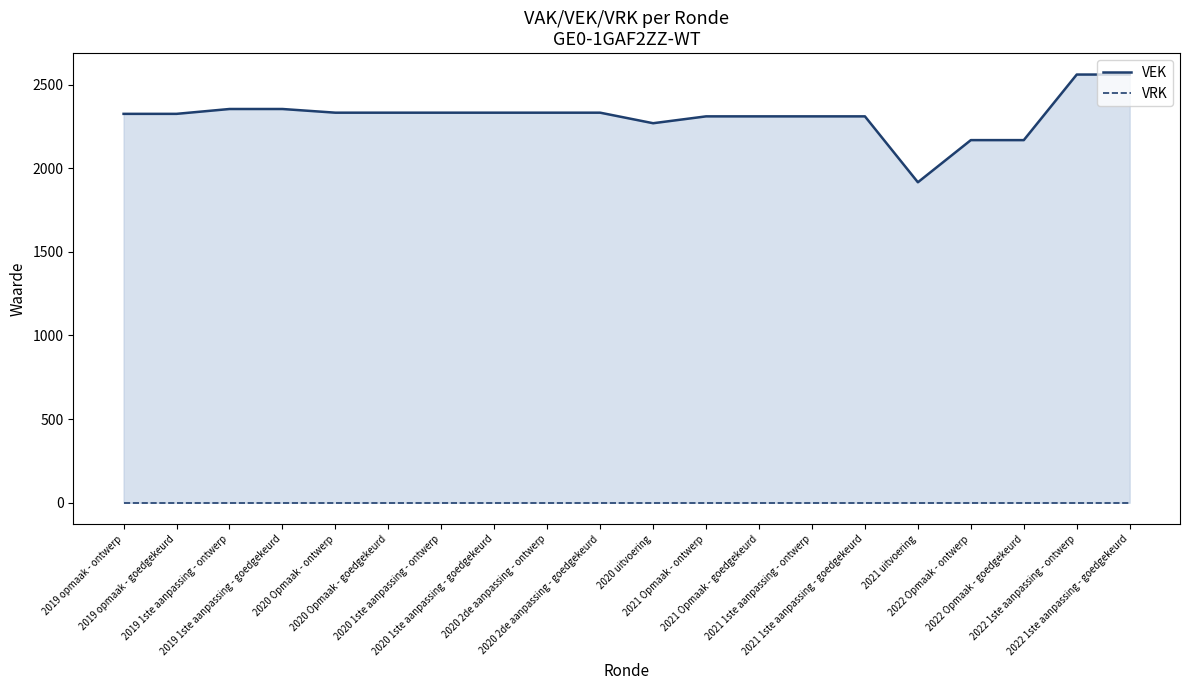

Between 2020 Opmaak - ontwerp and 2022 Opmaak - ontwerp, which is larger?

2020 Opmaak - ontwerp